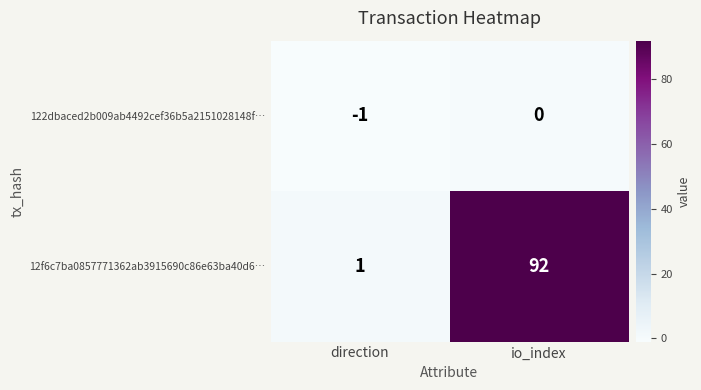

True or false: 122dbaced2b009ab4492cef36b5a2151028148f… has a value of -1 at io_index.

False